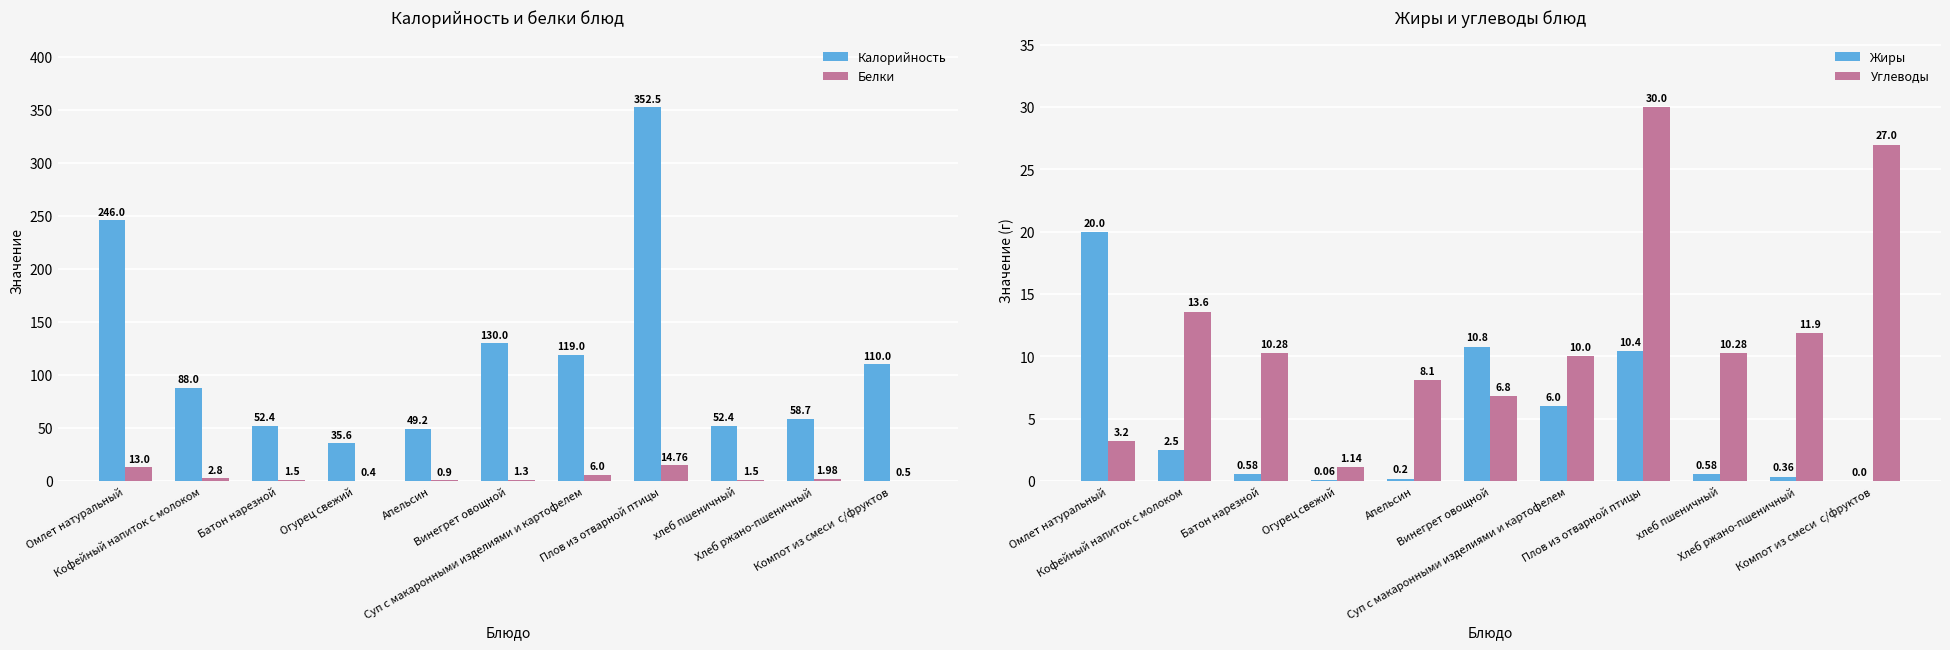

Is it true that Белки equals 14.8 at Плов из отварной птицы?

True